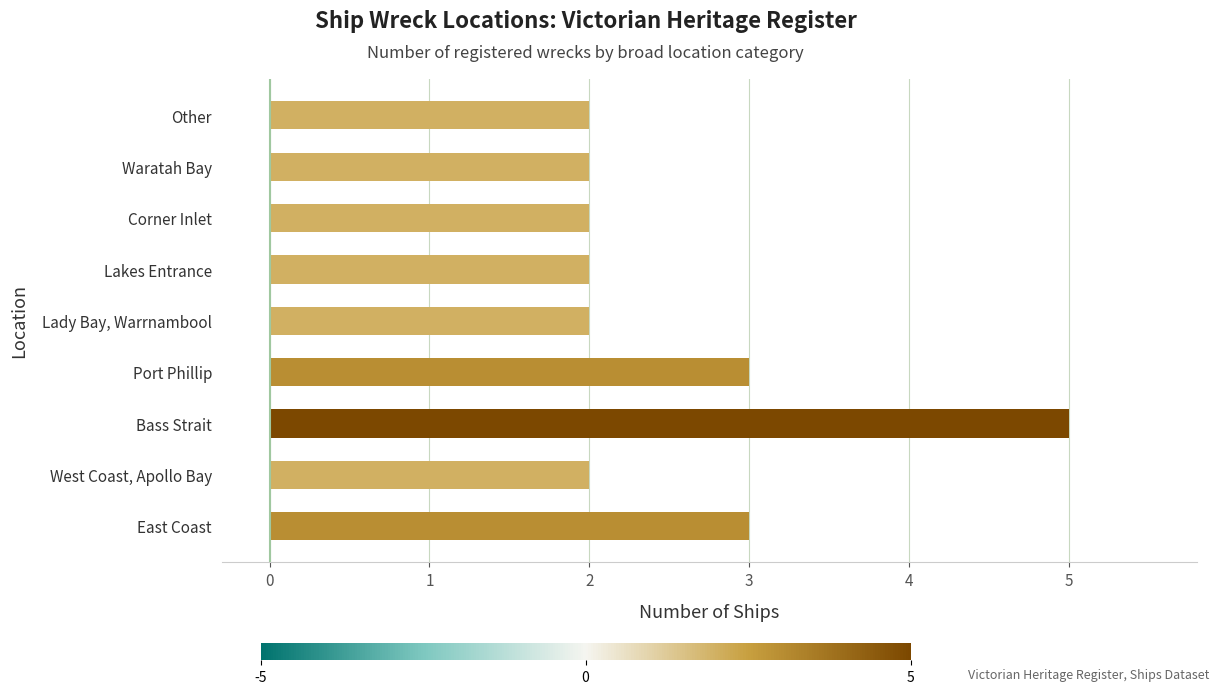

Is it true that the value at Bass Strait is 3?

False